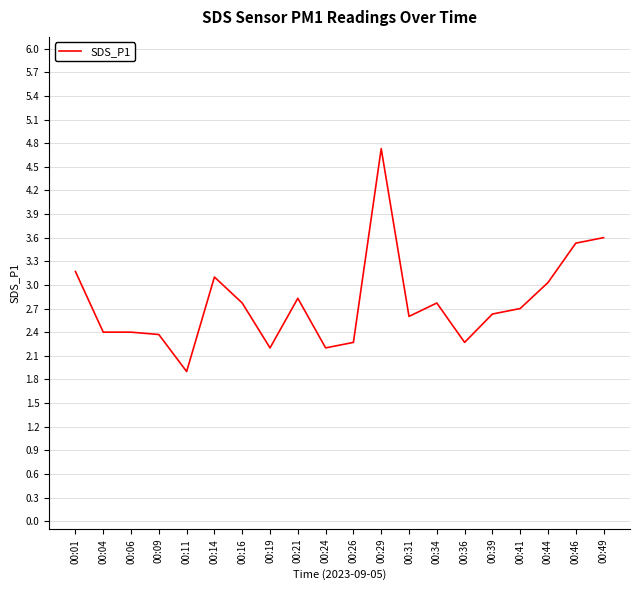

What is the smallest value displayed?

1.9